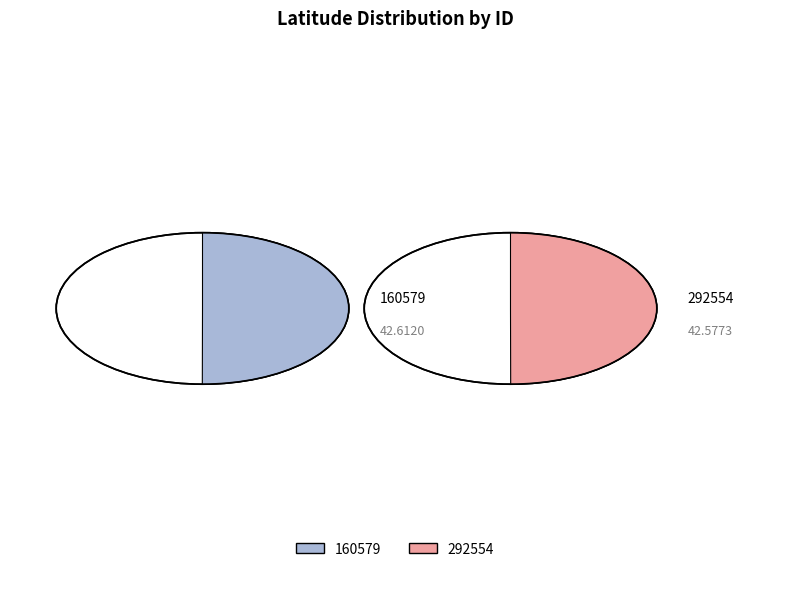

Which slice is the largest?

160579